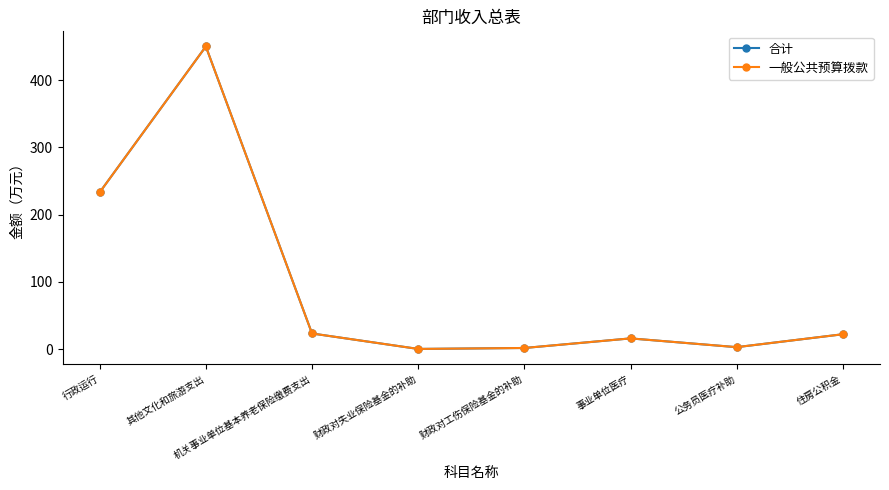

Does the chart have visible grid lines?

No